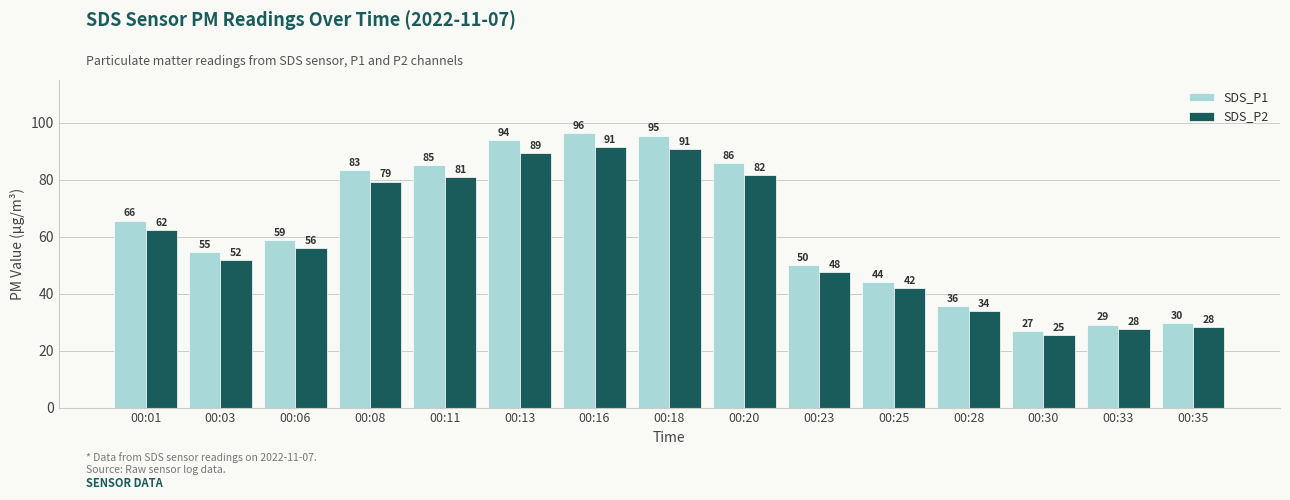

List the series in order of their overall mean, lowest first.

SDS_P2, SDS_P1